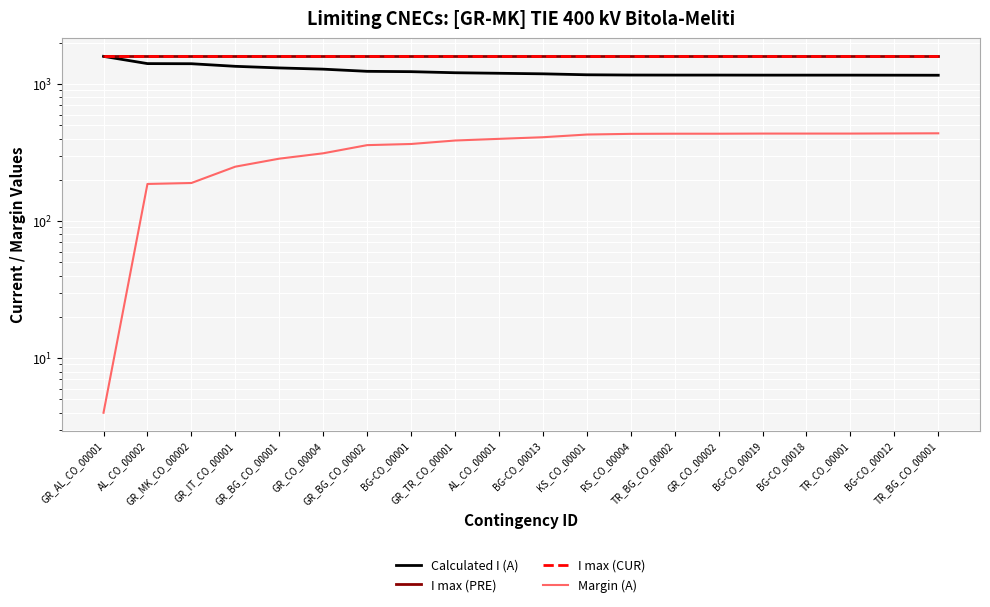

What is the maximum value shown in the chart?

1600